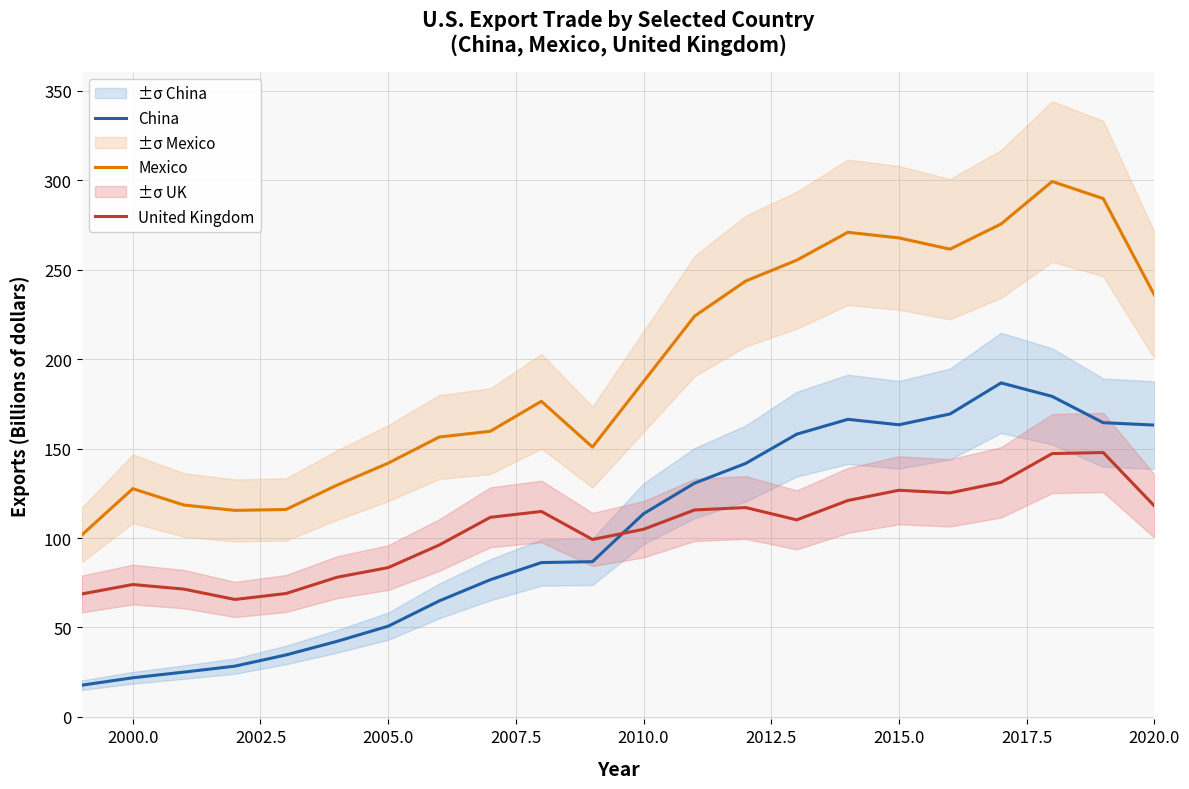

True or false: Mexico and United Kingdom cross at least once.

False